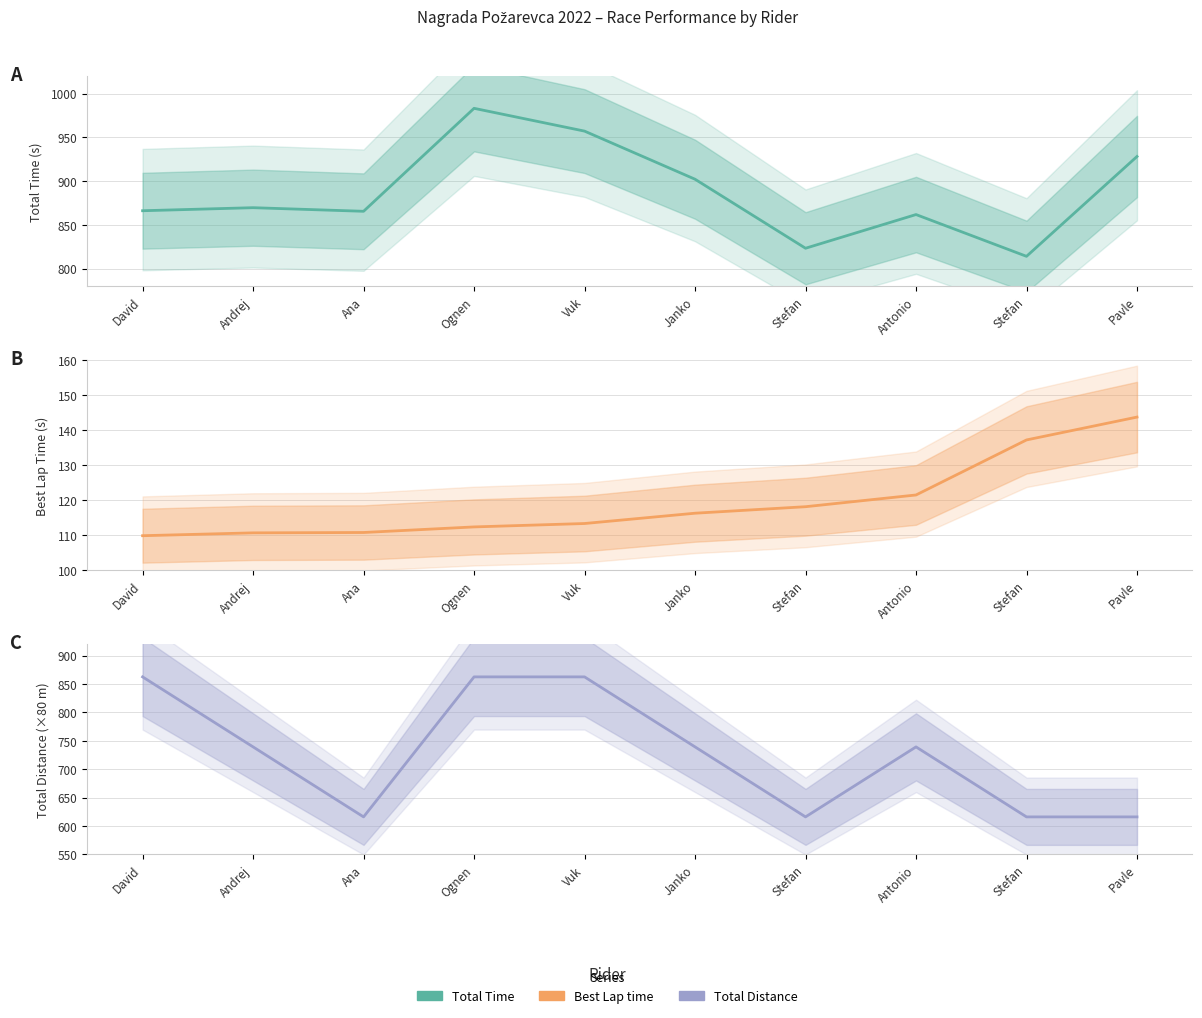

Where is the first local minimum for Total Distance?

Ana